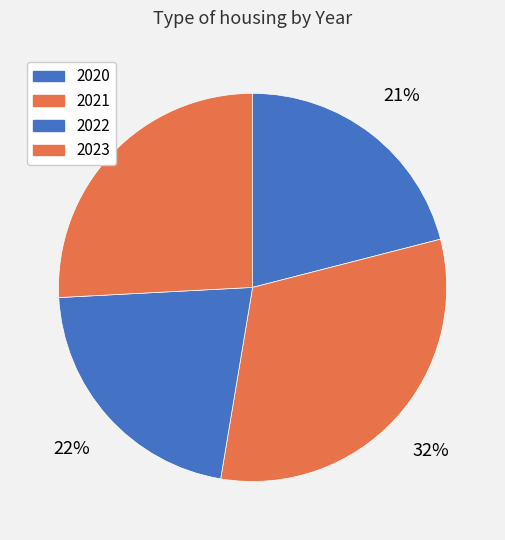

Combined, do 2021 and 2020 account for over 50%?

Yes